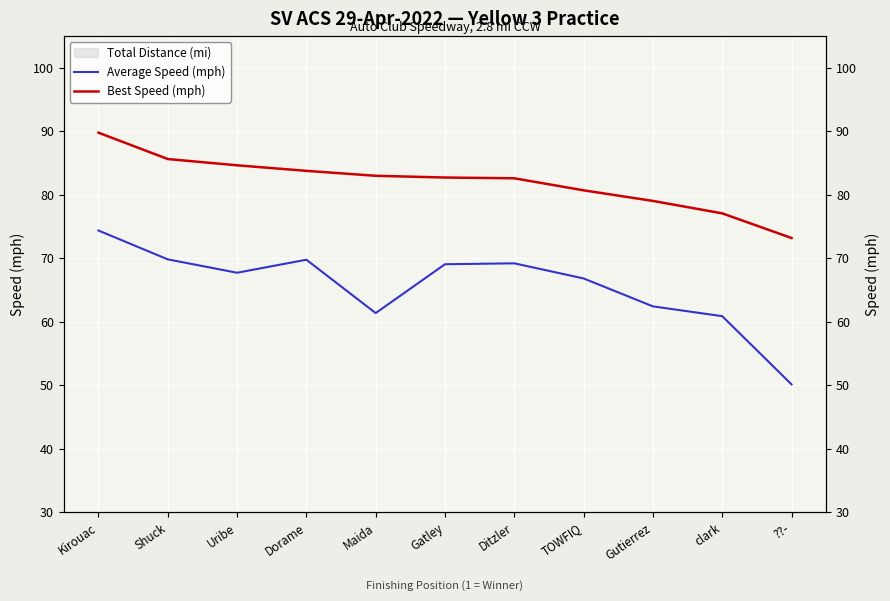

At which label does Best Speed (mph) first exceed 82?

Kirouac